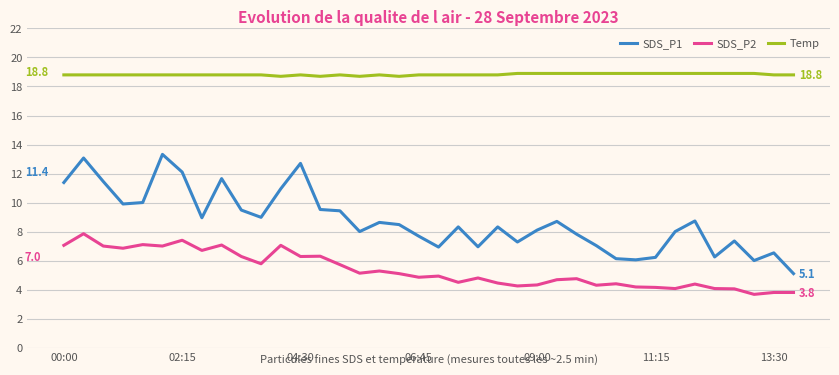

Rank the series by their average value, from lowest to highest.

SDS_P2, SDS_P1, Temp